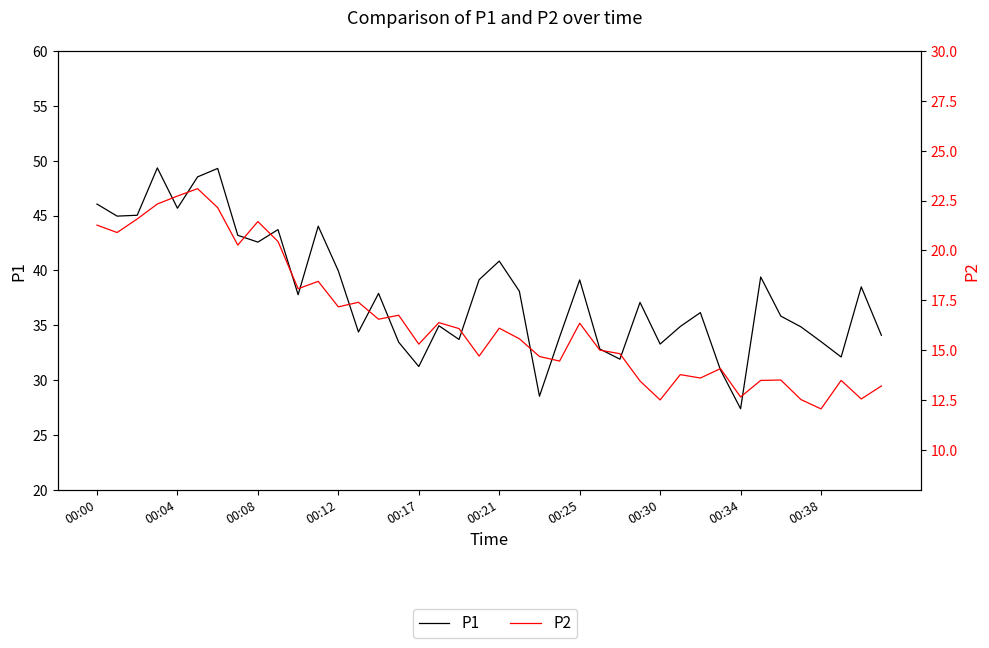

True or false: P1 and P2 cross at least once.

False